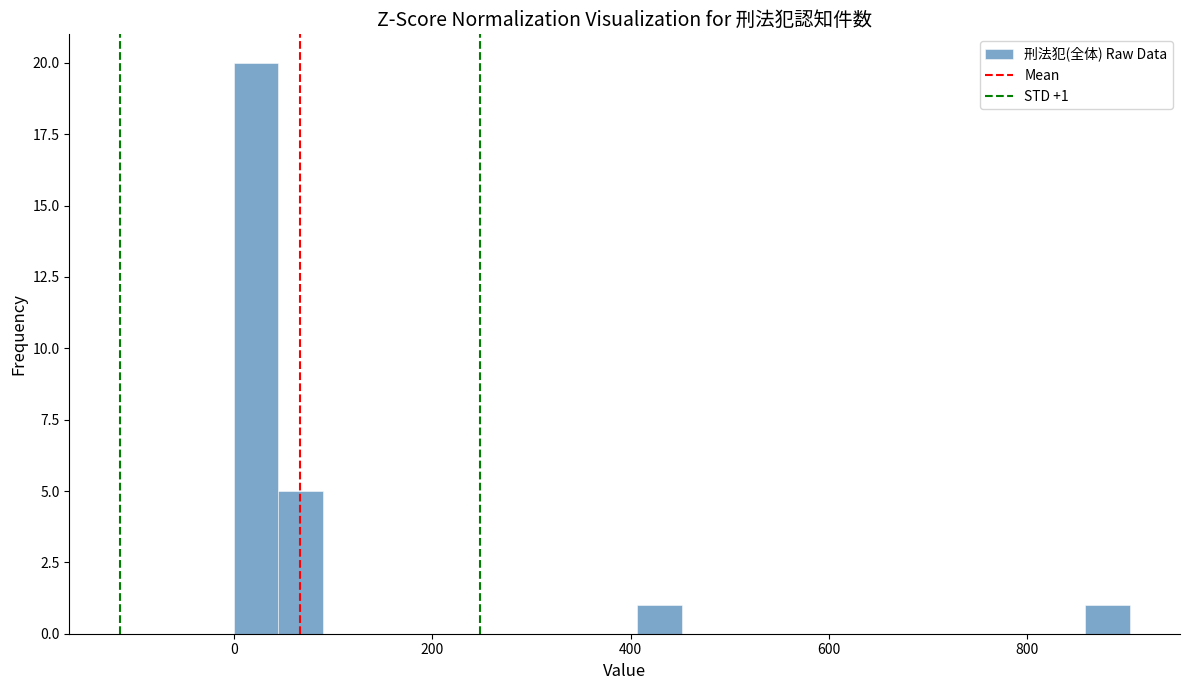

Read against the x-axis, roughly where is the centre of the tallest bar?

20